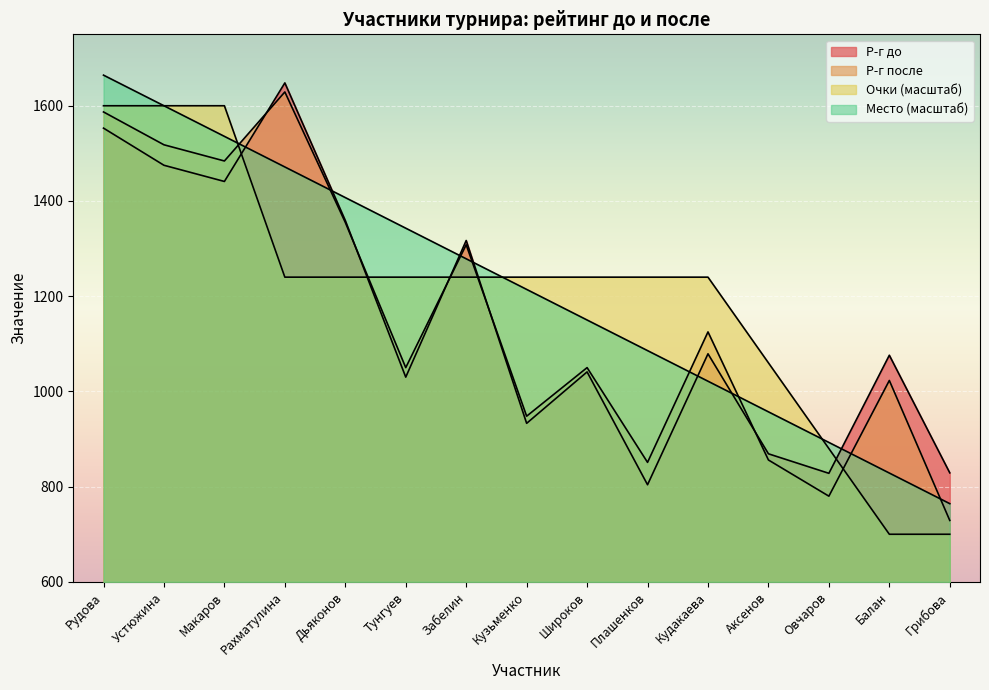

What is the label of the 10th point from the right?

Тунгуев